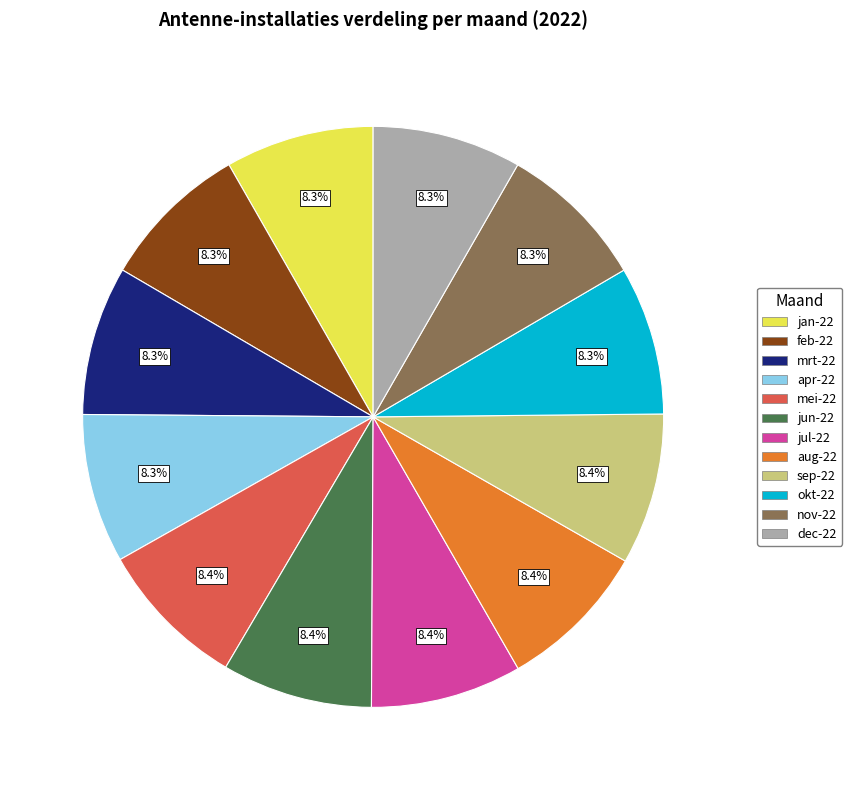

Does jul-22 represent more than half of the total?

No